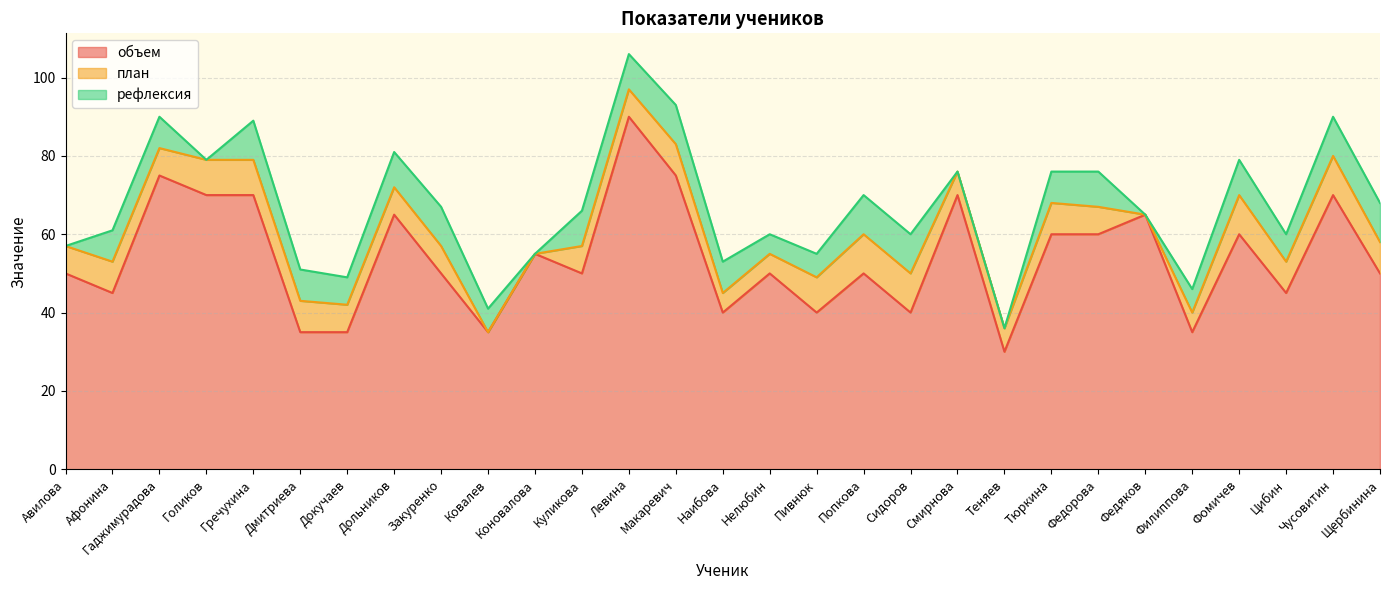

Reading right to left, extract all data points from this chart.

объем: Щербинина=50	Чусовитин=70	Цибин=45	Фомичев=60	Филиппова=35	Федяков=65	Федорова=60	Тюркина=60	Теняев=30	Смирнова=70	Сидоров=40	Попкова=50	Пивнюк=40	Нелюбин=50	Наибова=40	Макаревич=75	Левина=90	Куликова=50	Коновалова=55	Ковалев=35	Закуренко=50	Дольников=65	Докучаев=35	Дмитриева=35	Гречухина=70	Голиков=70	Гаджимурадова=75	Афонина=45	Авилова=50
план: Щербинина=8	Чусовитин=10	Цибин=8	Фомичев=10	Филиппова=5	Федяков=0	Федорова=7	Тюркина=8	Теняев=6	Смирнова=6	Сидоров=10	Попкова=10	Пивнюк=9	Нелюбин=5	Наибова=5	Макаревич=8	Левина=7	Куликова=7	Коновалова=0	Ковалев=0	Закуренко=7	Дольников=7	Докучаев=7	Дмитриева=8	Гречухина=9	Голиков=9	Гаджимурадова=7	Афонина=8	Авилова=7
рефлексия: Щербинина=10	Чусовитин=10	Цибин=7	Фомичев=9	Филиппова=6	Федяков=0	Федорова=9	Тюркина=8	Теняев=0	Смирнова=0	Сидоров=10	Попкова=10	Пивнюк=6	Нелюбин=5	Наибова=8	Макаревич=10	Левина=9	Куликова=9	Коновалова=0	Ковалев=6	Закуренко=10	Дольников=9	Докучаев=7	Дмитриева=8	Гречухина=10	Голиков=0	Гаджимурадова=8	Афонина=8	Авилова=0